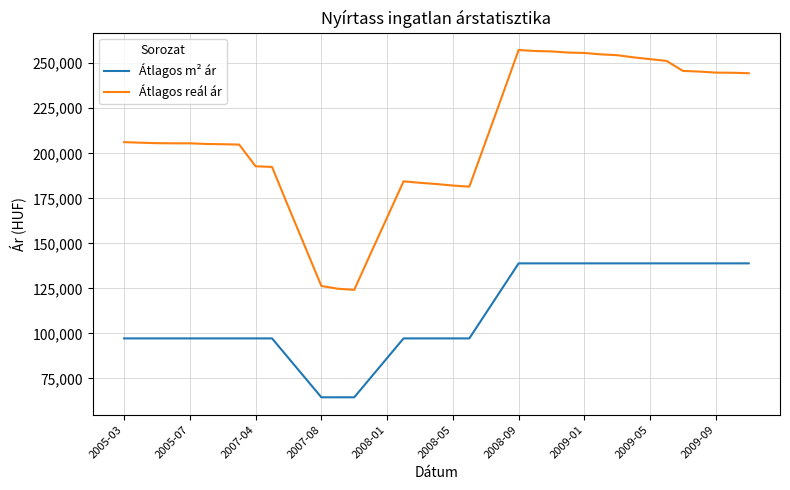

Rank the series by their maximum value, from highest to lowest.

Átlagos reál ár, Átlagos m² ár